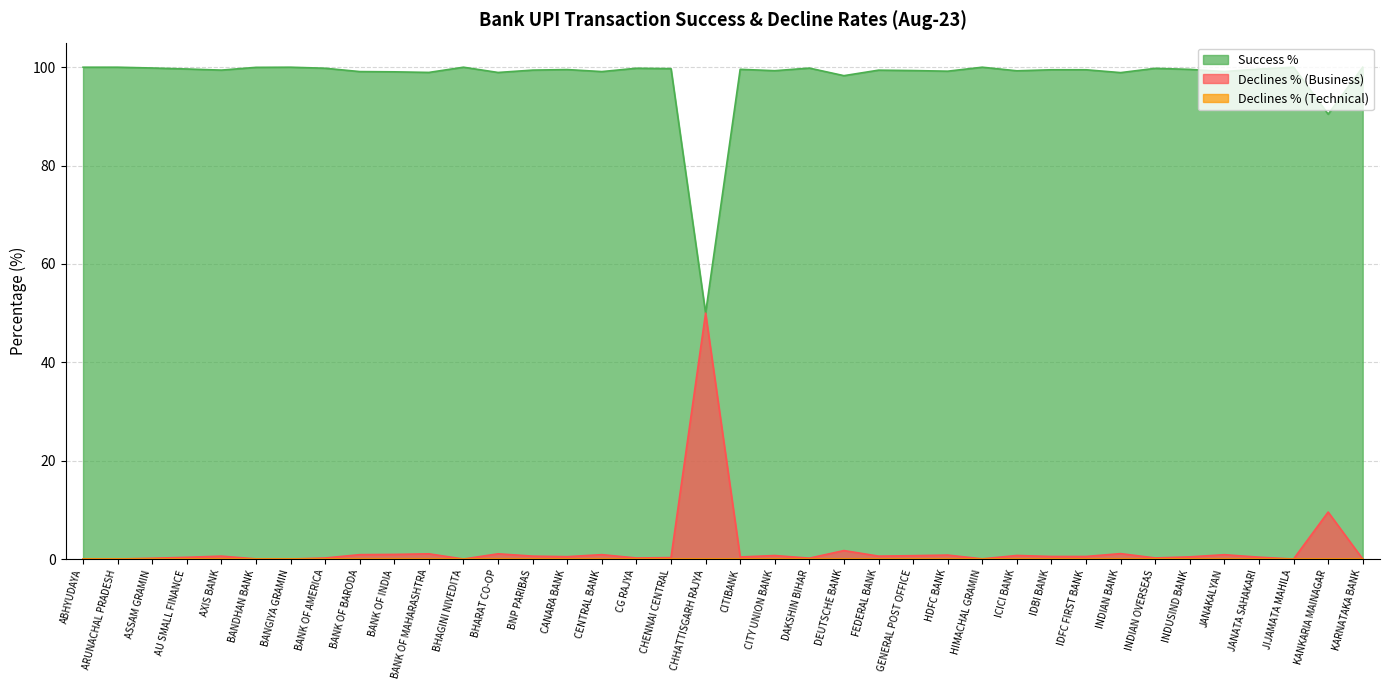

How many distinct data groups are displayed?

3